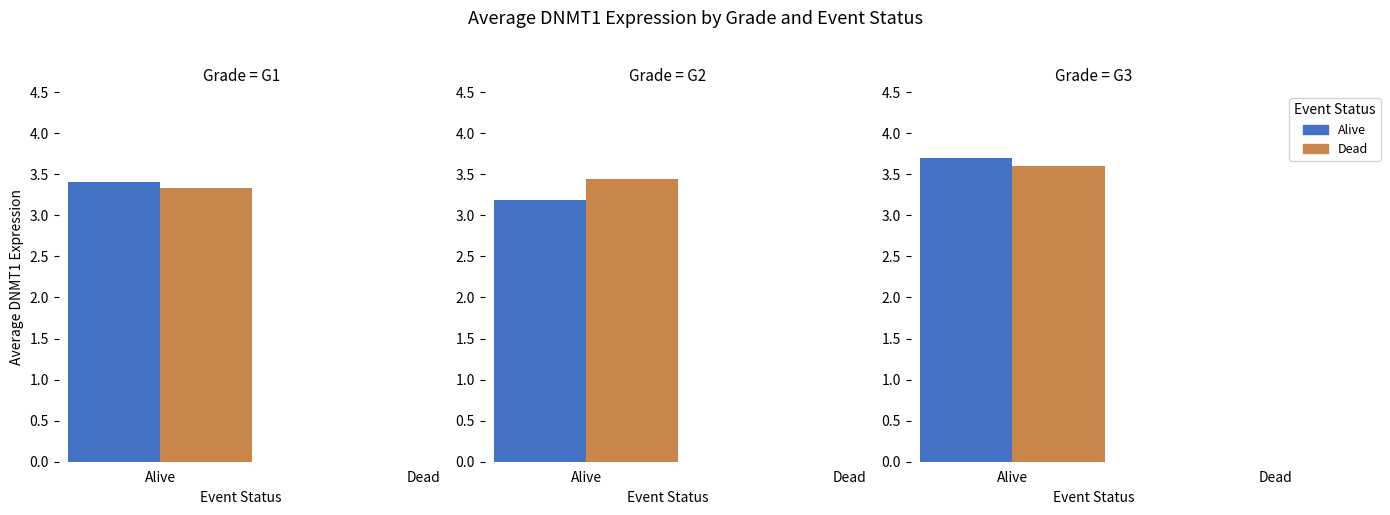

Which category has the highest value across all series?

G3